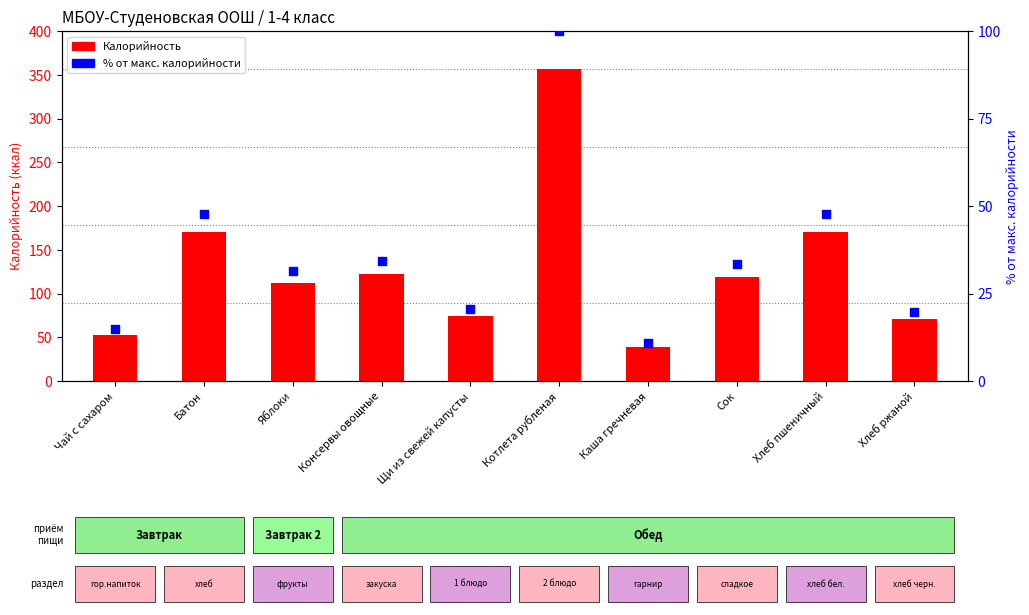

At which category is the sum across all series the highest?

Котлета рубленая